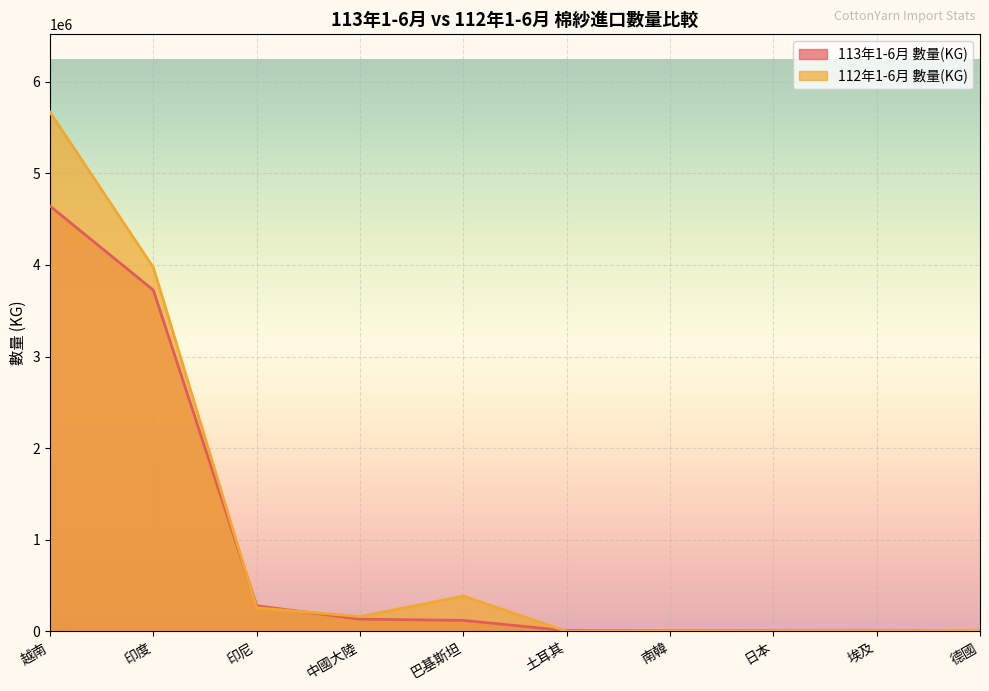

What is the approximate value of 113年1-6月 數量(KG) at 土耳其, to the nearest 100?

8400